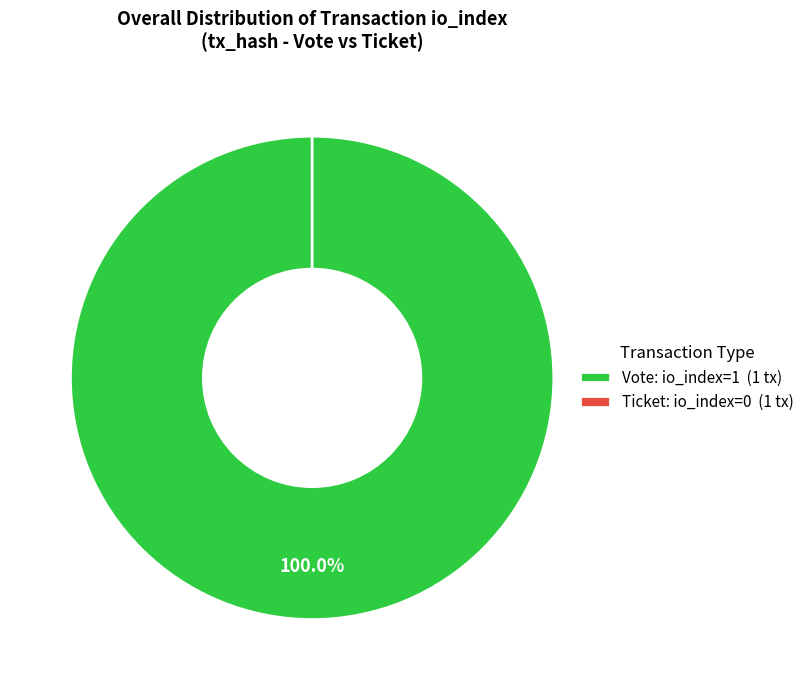

What percentage is the Vote (io_index=1) slice, to the nearest percent?

100%